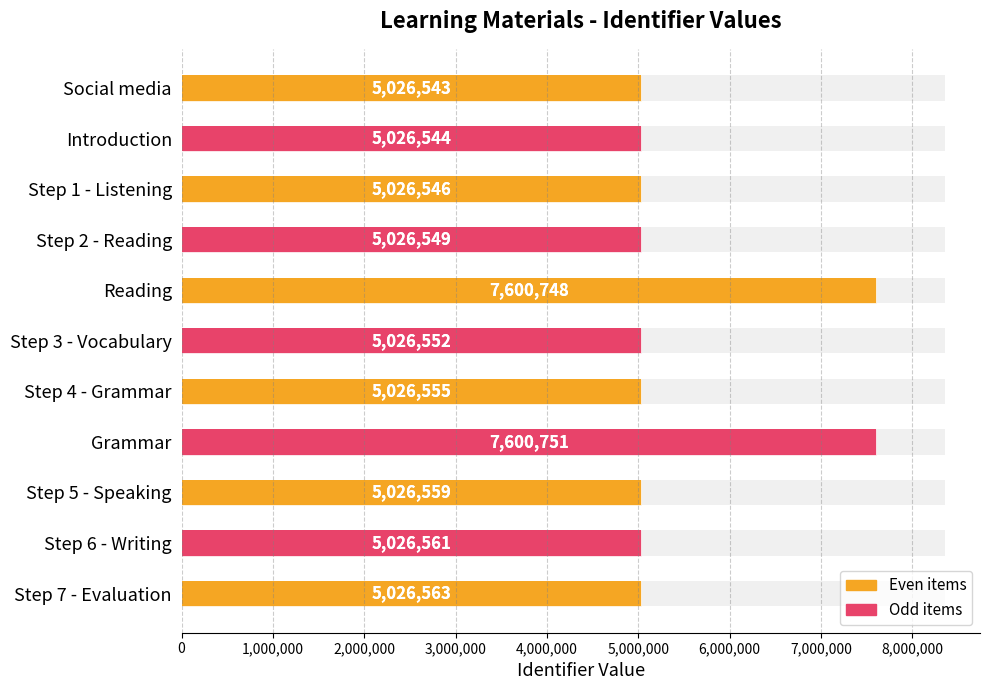

How many bars are there in total?

11